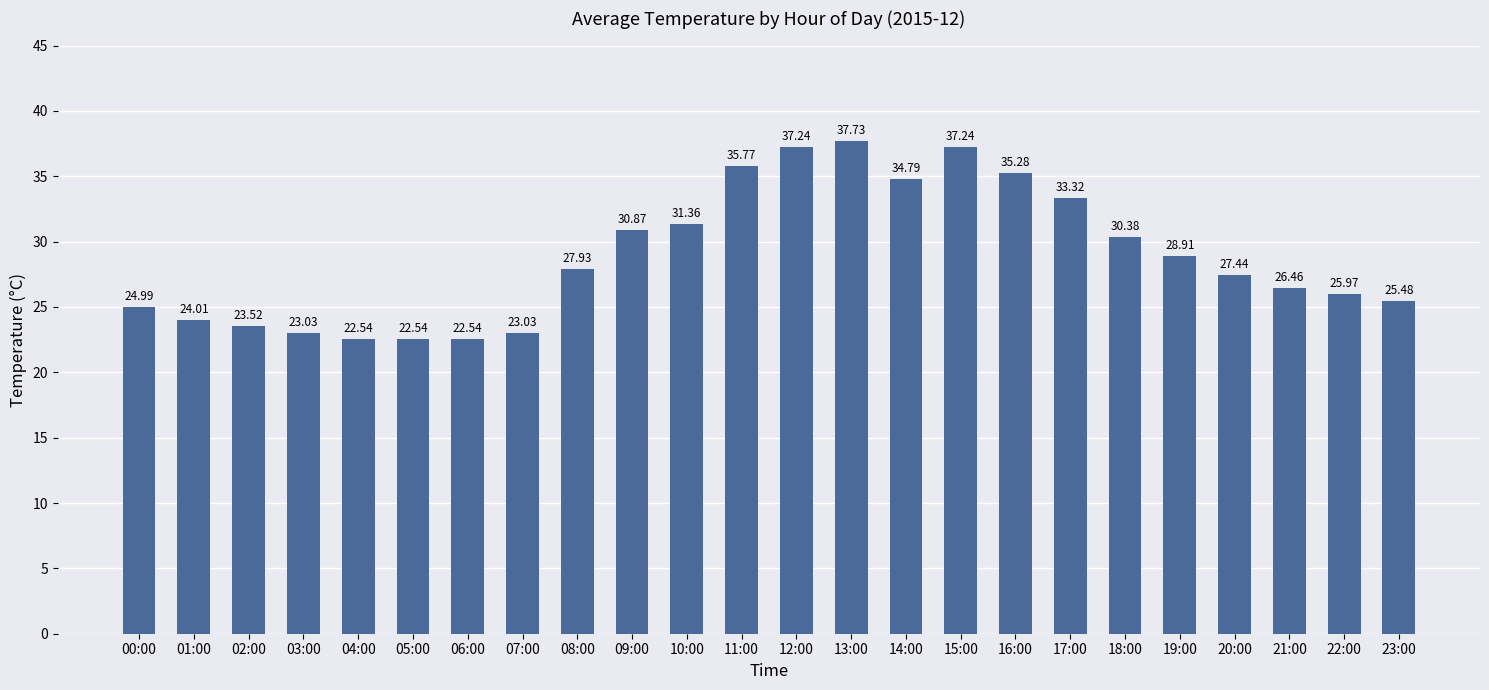

What is the average value?

28.8